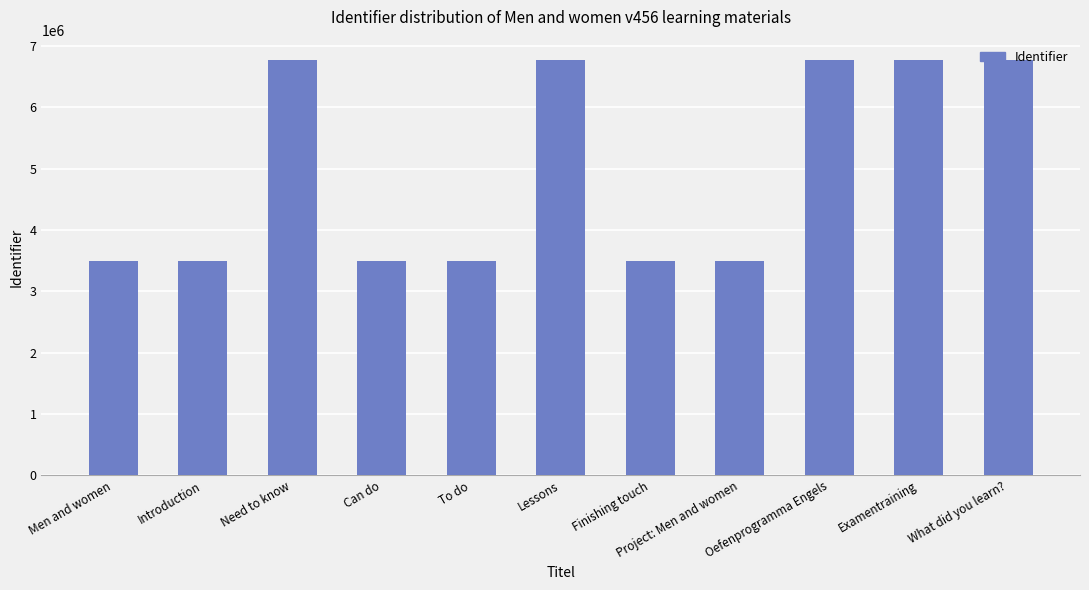

What is the label of the 3rd bar from the left?

Need to know